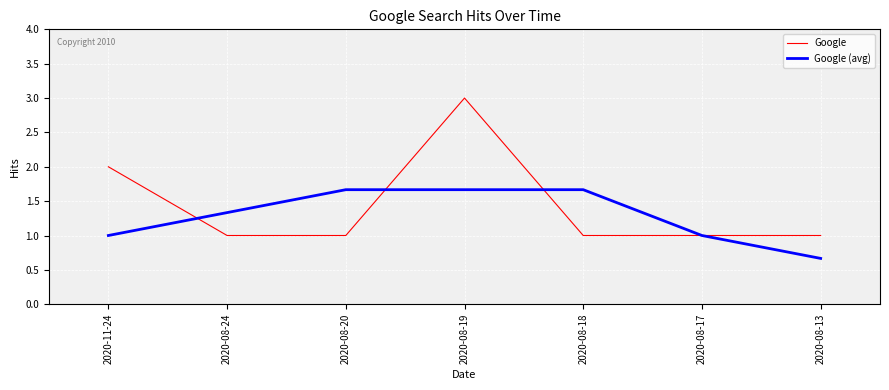

Read the Google value at 2020-08-18.

1.0